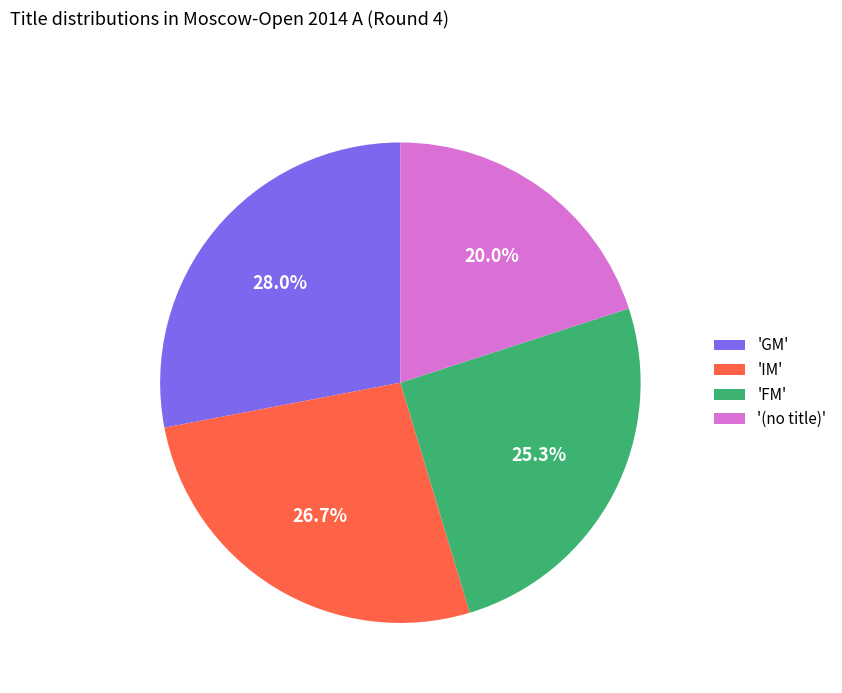

How many slices are in this pie chart?

4